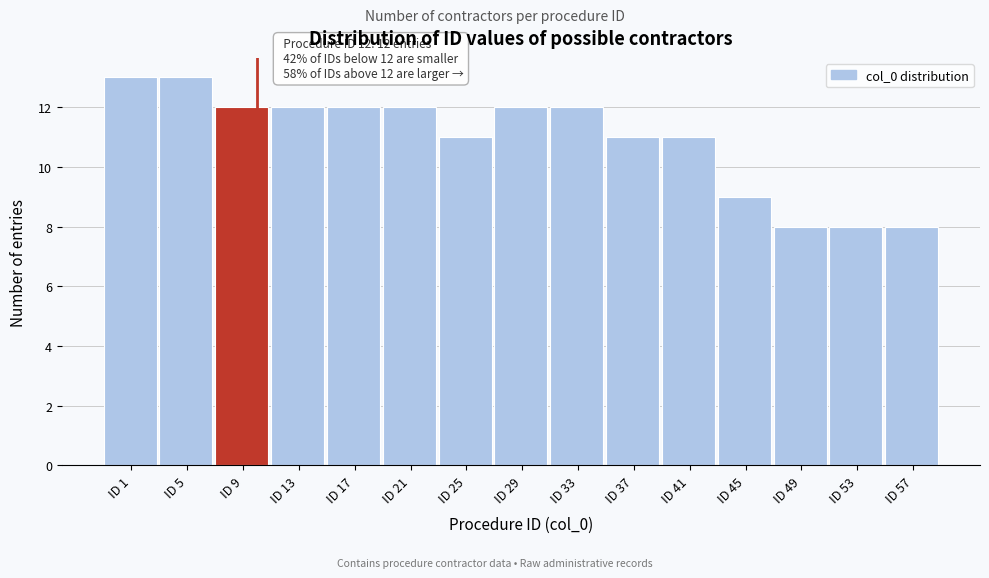

Reading right to left, transcribe all the data shown in this chart.

ID 57=8	ID 53=8	ID 49=8	ID 45=9	ID 41=11	ID 37=11	ID 33=12	ID 29=12	ID 25=11	ID 21=12	ID 17=12	ID 13=12	ID 9=12	ID 5=13	ID 1=13